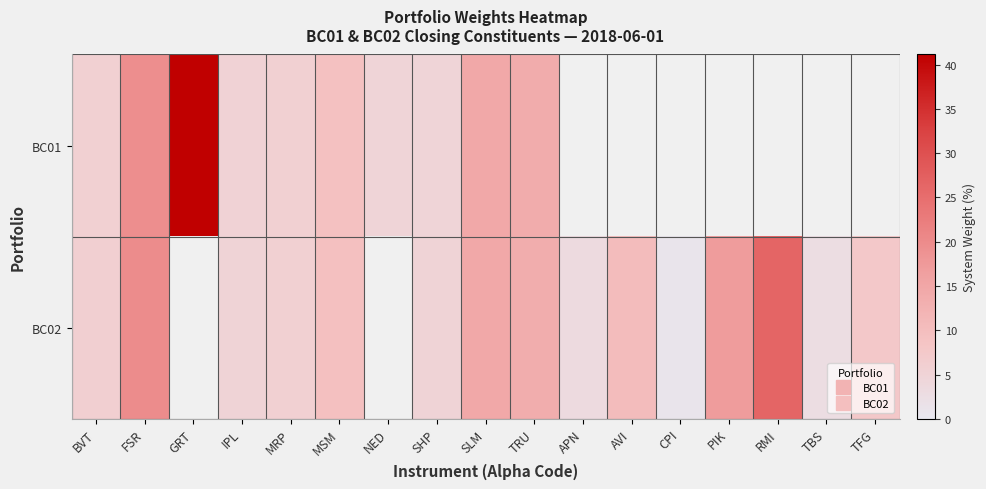

Is the value of BC01 at AVI greater than the value of BC02 at FSR?

No